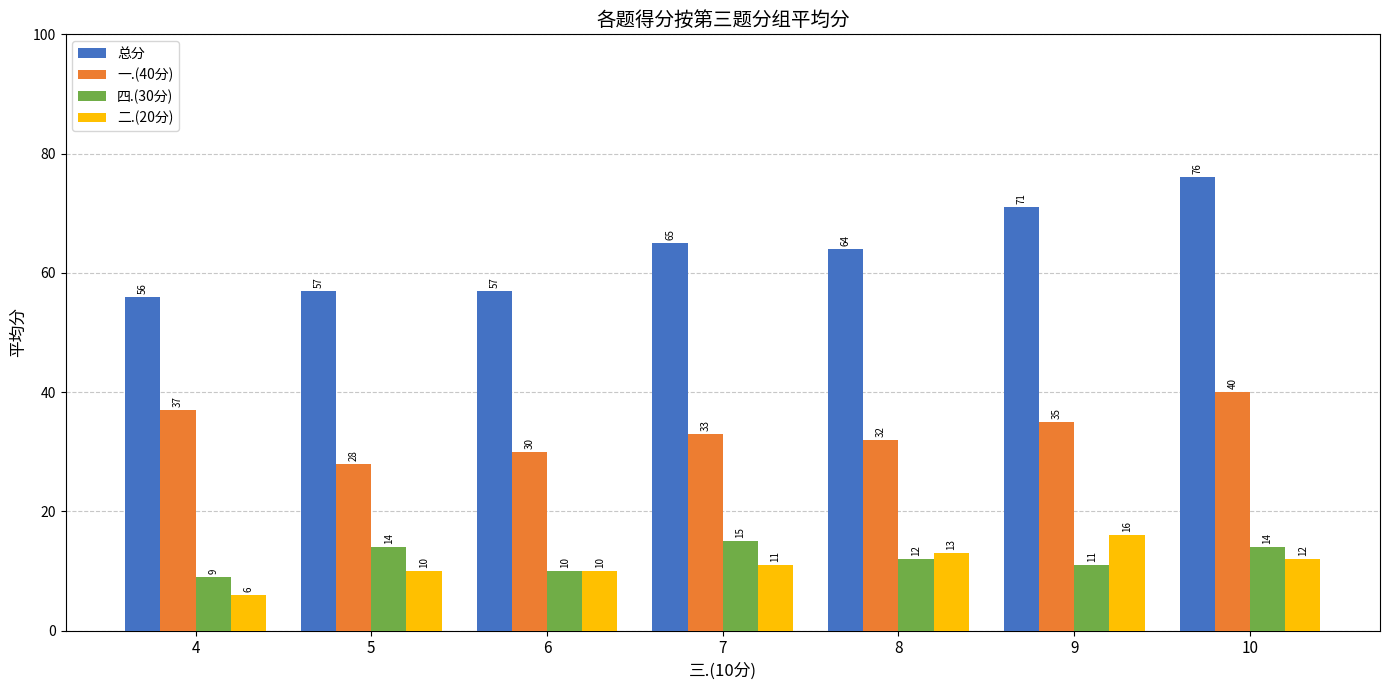

List the series in order of their peak value, lowest first.

四.(30分), 二.(20分), 一.(40分), 总分